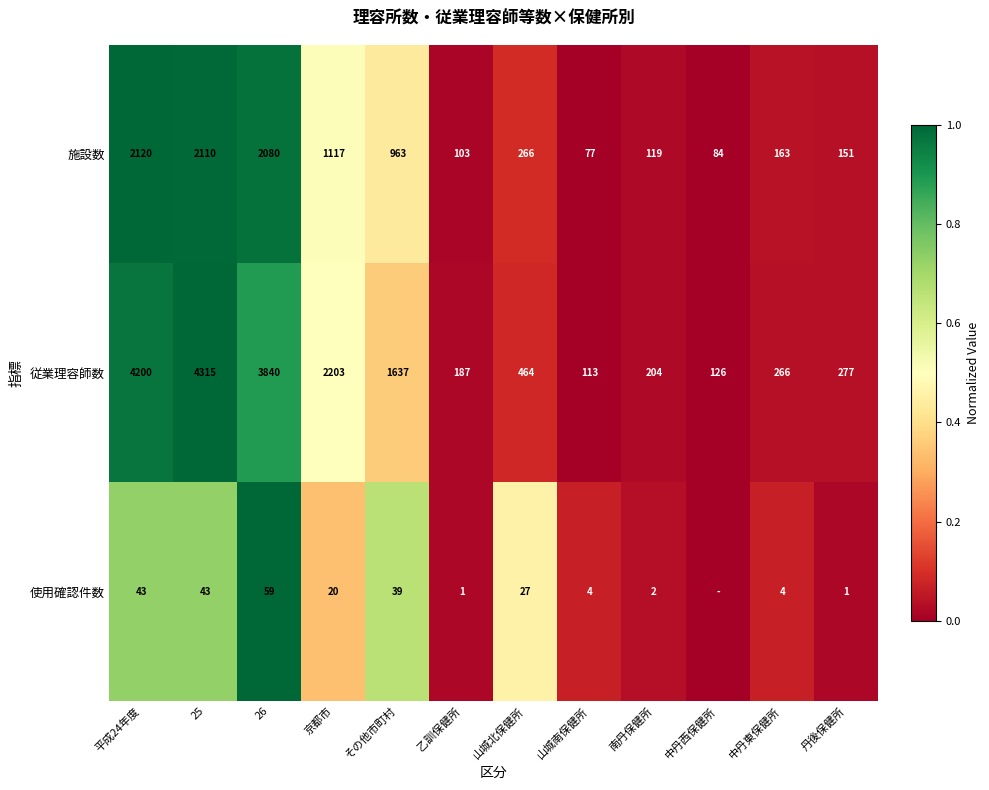

List the labels in order of 従業理容師数 value, largest first.

25, 平成24年度, 26, 京都市, その他市町村, 山城北保健所, 丹後保健所, 中丹東保健所, 南丹保健所, 乙訓保健所, 中丹西保健所, 山城南保健所